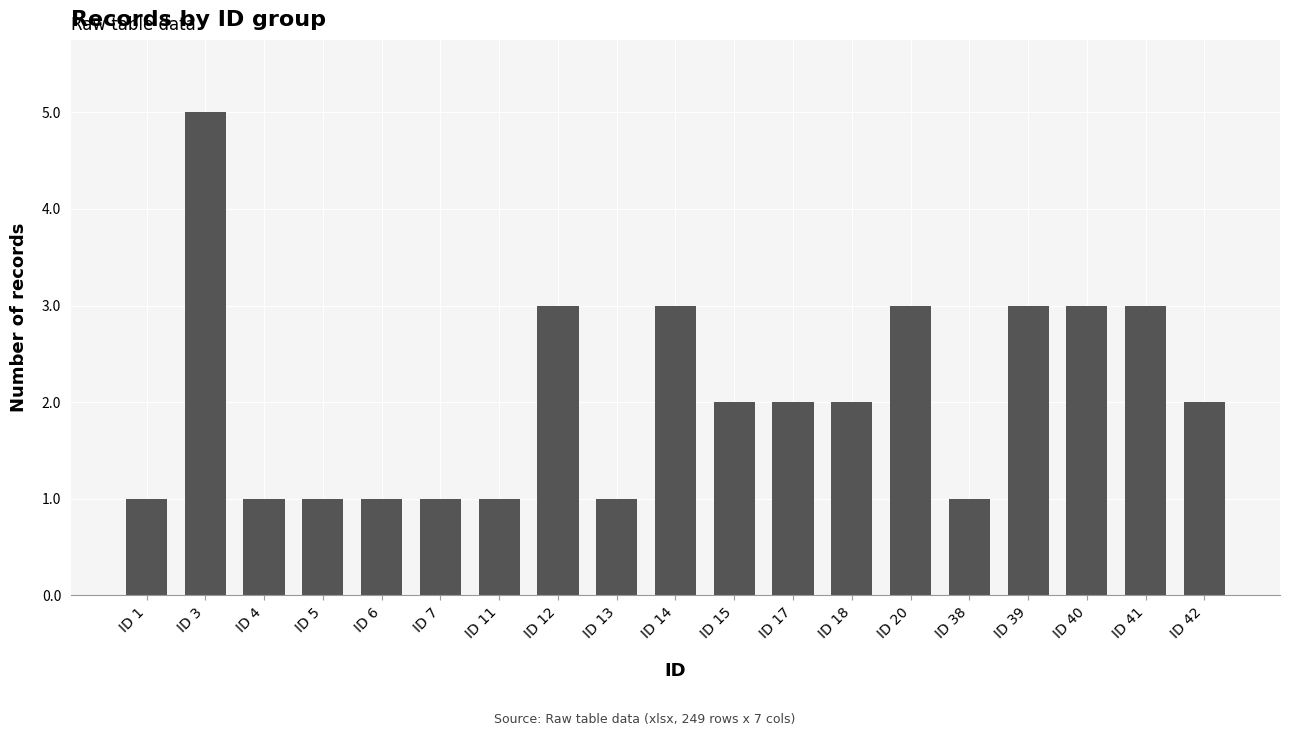

Reading left to right, transcribe all the data shown in this chart.

ID 1=1	ID 3=5	ID 4=1	ID 5=1	ID 6=1	ID 7=1	ID 11=1	ID 12=3	ID 13=1	ID 14=3	ID 15=2	ID 17=2	ID 18=2	ID 20=3	ID 38=1	ID 39=3	ID 40=3	ID 41=3	ID 42=2